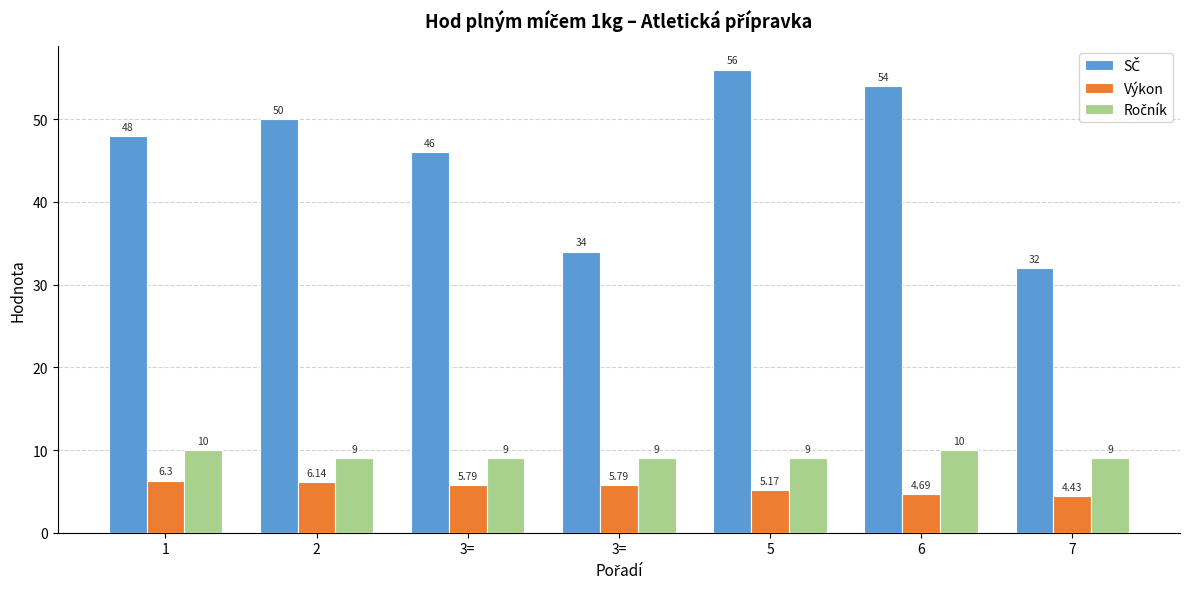

The value of Výkon at 5 is 3.0. True or false?

False